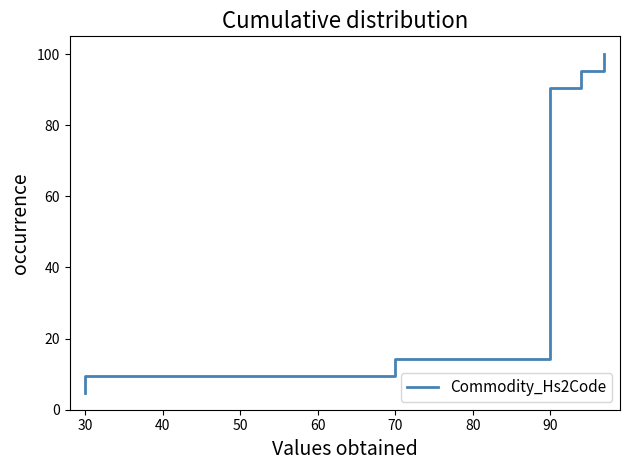

Where is the data nearest to the value 52?

90